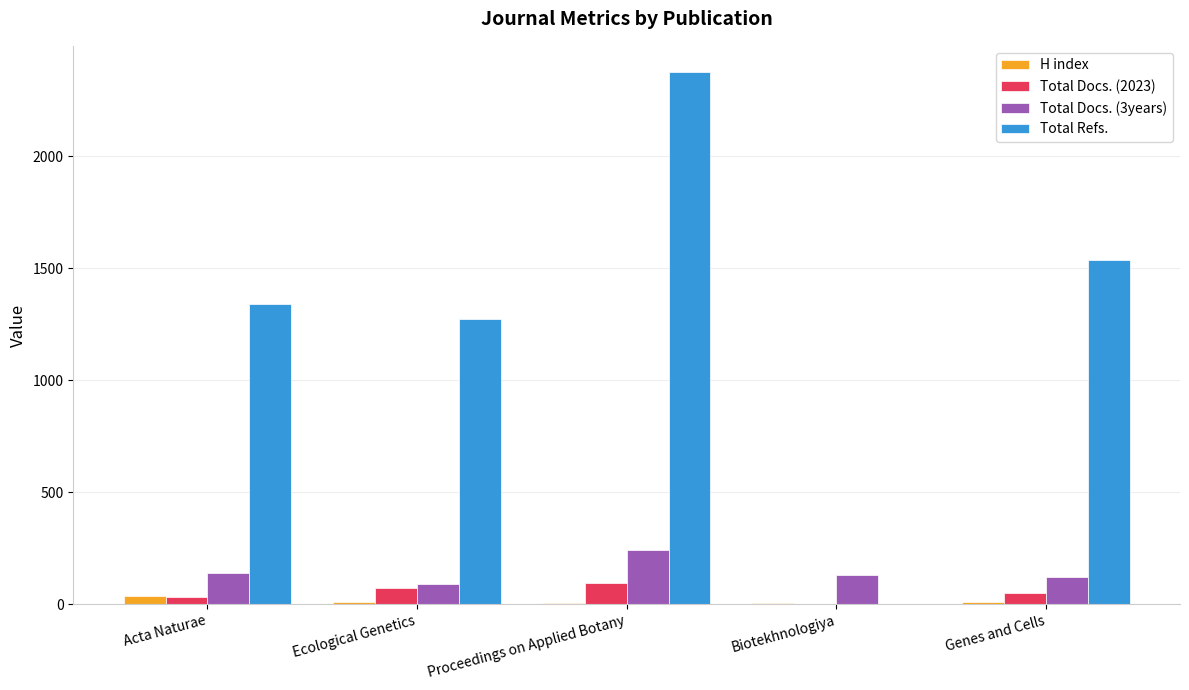

How many data points does each series have?

5